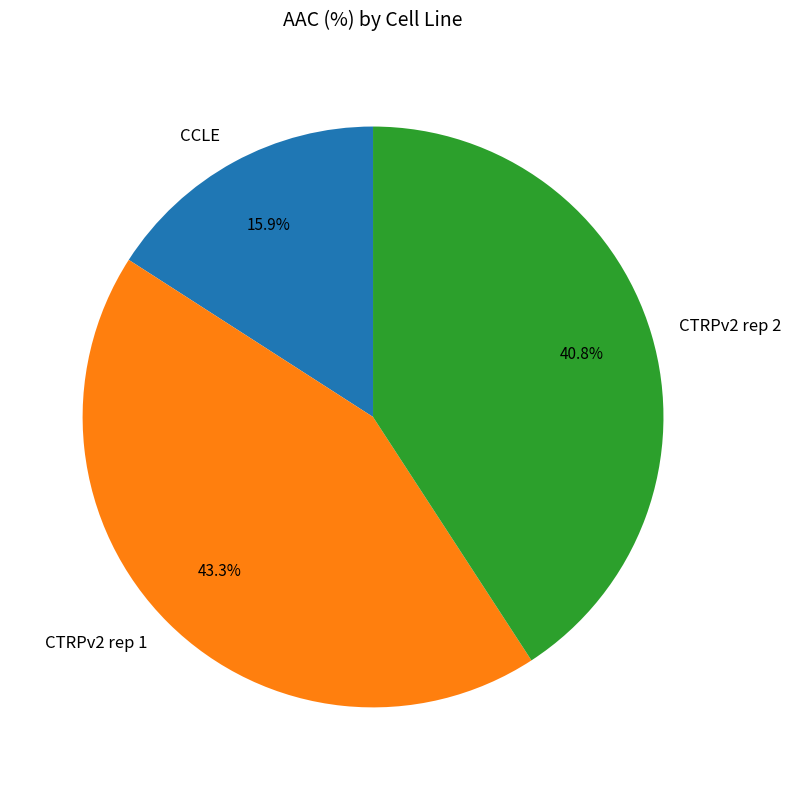

What is the ratio of the value at CTRPv2 rep 2 to the value at CCLE?

2.6